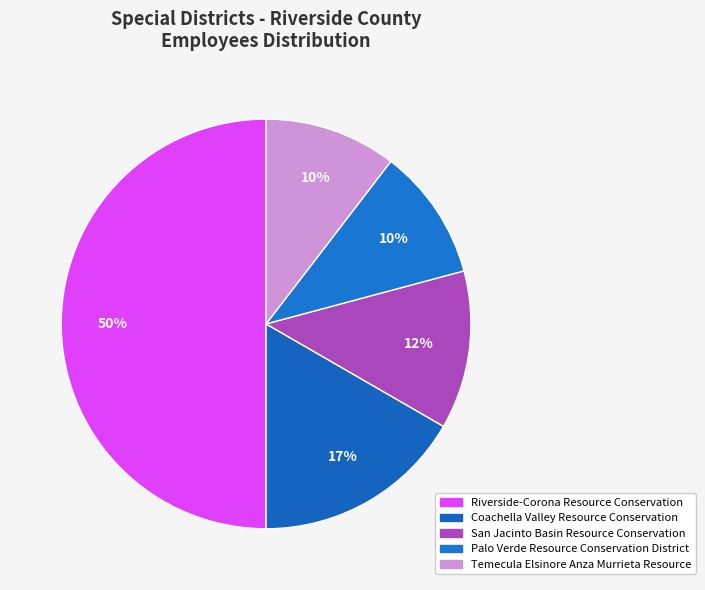

Count the number of slices in the pie.

5